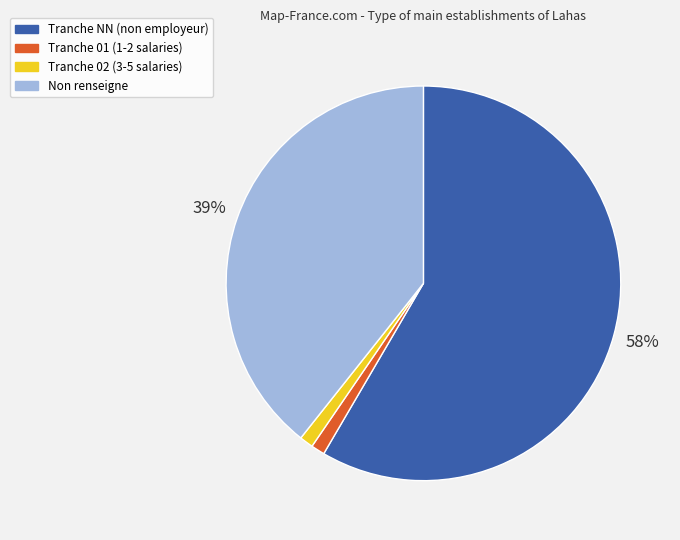

Approximately how many times larger is the value at Tranche 01 (1-2 salaries) compared to Tranche 02 (3-5 salaries)?

1.0